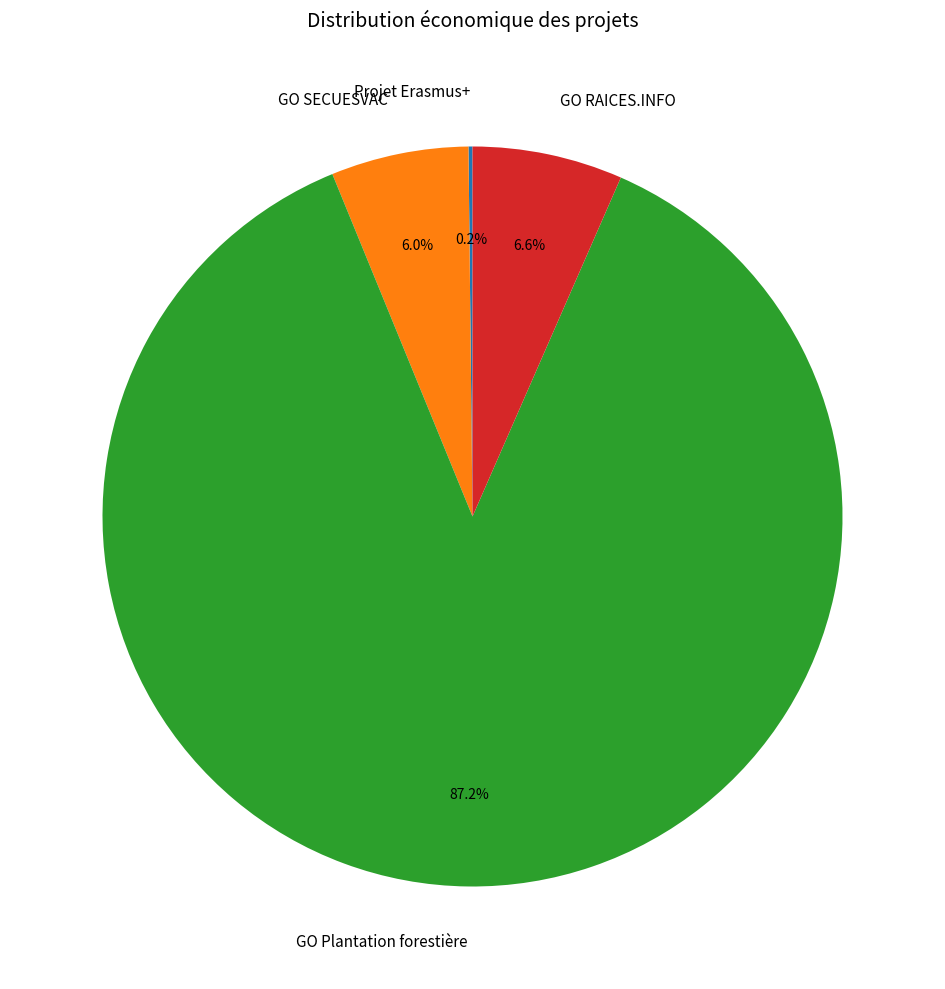

Which has a higher value, GO SECUESVAC or GO Plantation forestière?

GO Plantation forestière